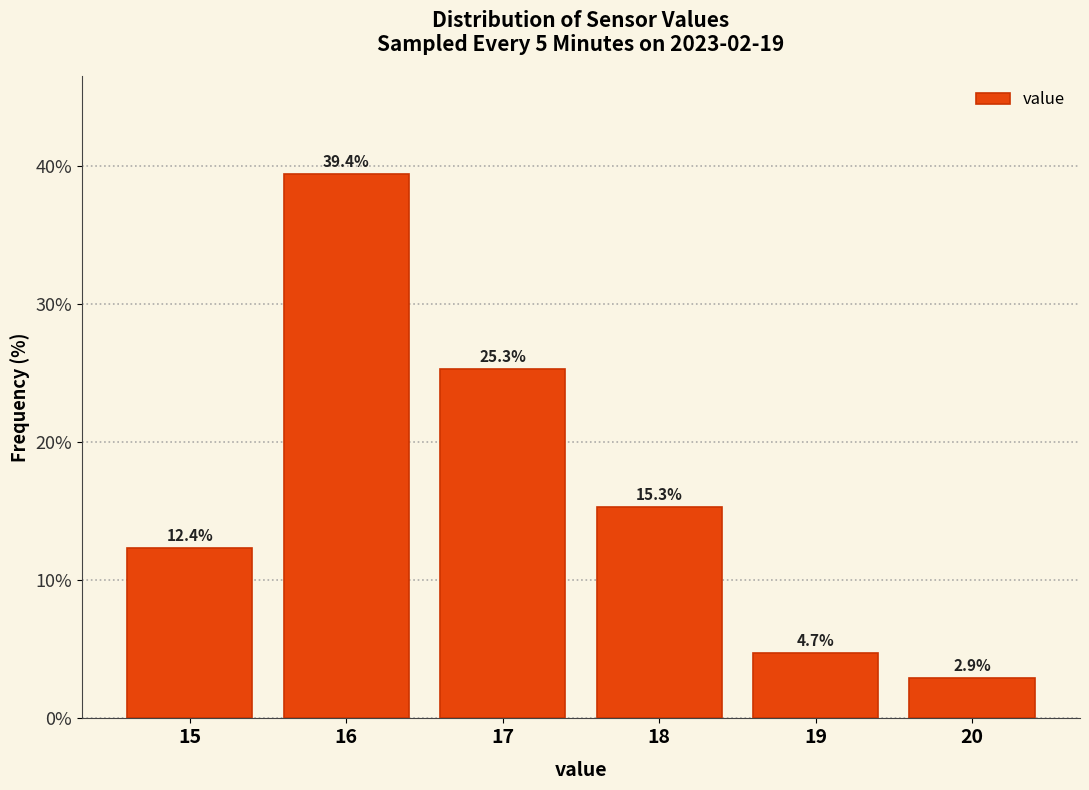

Reading left to right, transcribe this chart: for each bar, give the range it covers on the x-axis and its height.

14.5 to 15.5: 12.4
15.5 to 16.5: 39.4
16.5 to 17.5: 25.3
17.5 to 18.5: 15.3
18.5 to 19.5: 4.7
19.5 to 20.5: 2.9